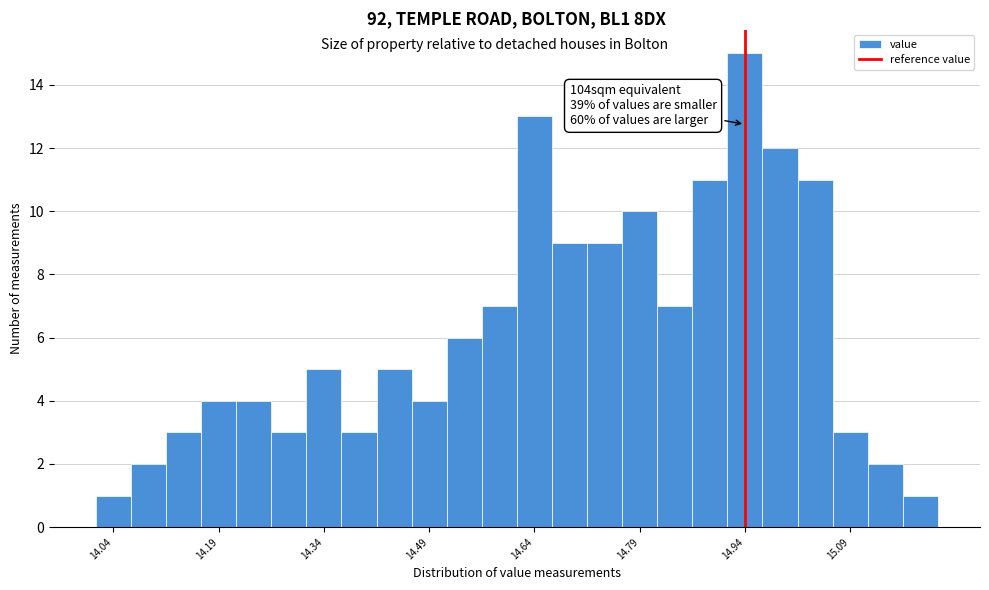

Around what value on the x-axis is the tallest bar? Give the approximate position of its centre, as read against the axis.

14.94